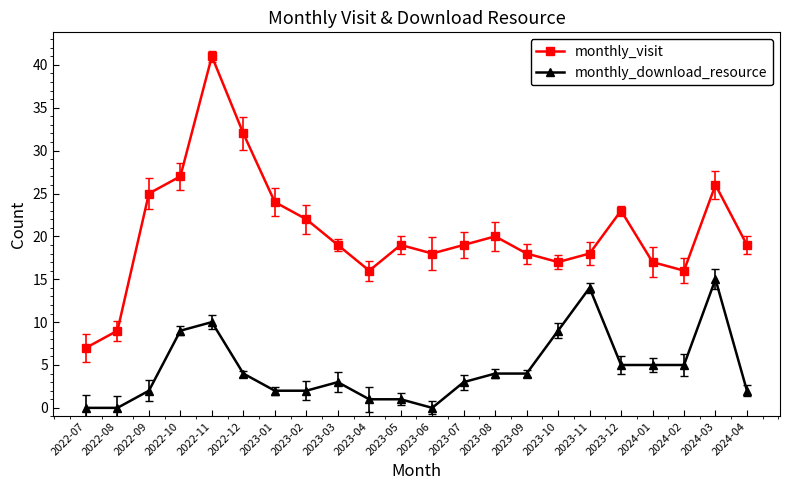

What is the total value across all series at 2022-12?

36